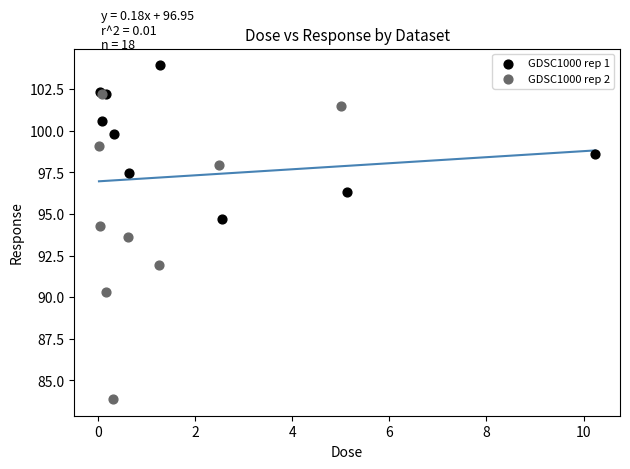

Which series has the largest Y range (max minus min)?

GDSC1000 rep 2